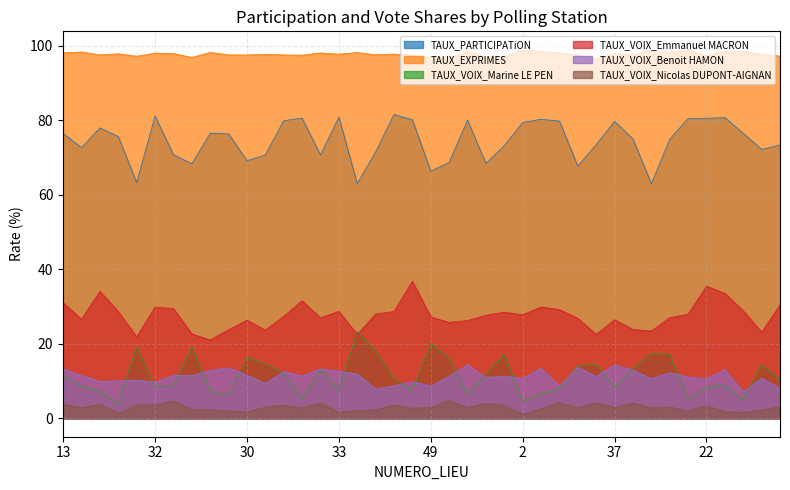

What is the difference between the maximum and second lowest values in the TAUX_VOIX_Marine LE PEN series?

18.7